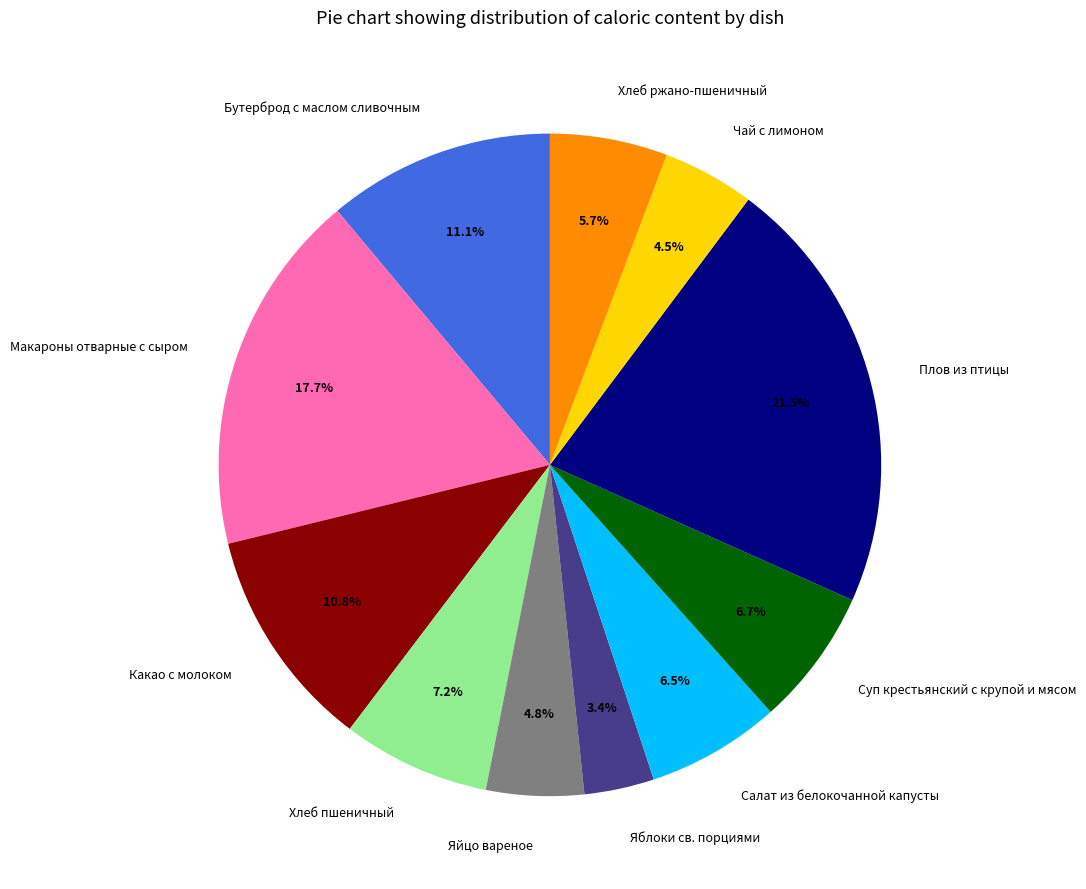

Is the sum of Хлеб пшеничный and Макароны отварные с сыром greater than half?

No